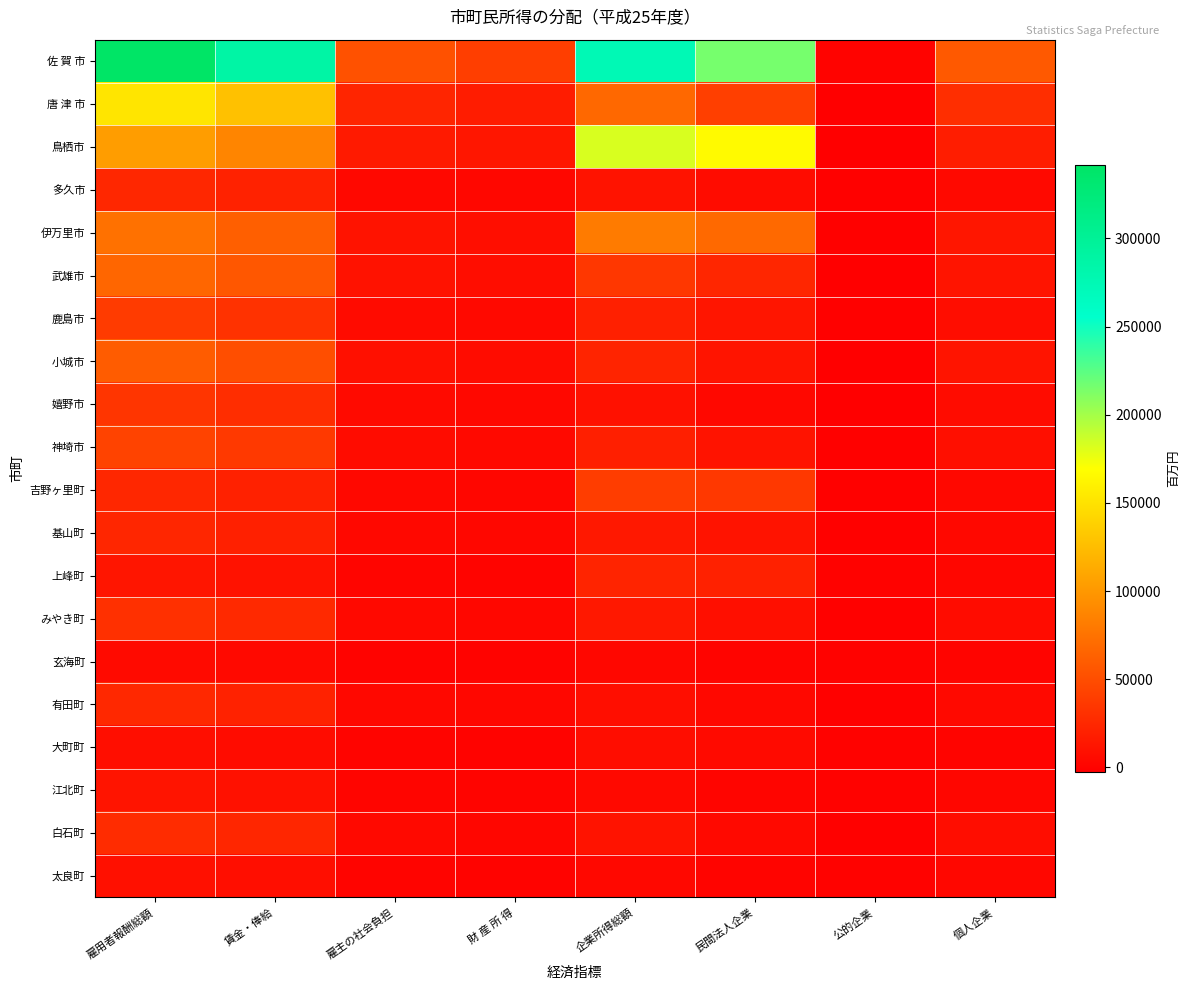

Between 民間法人企業 and 雇用者報酬総額, which is larger?

雇用者報酬総額